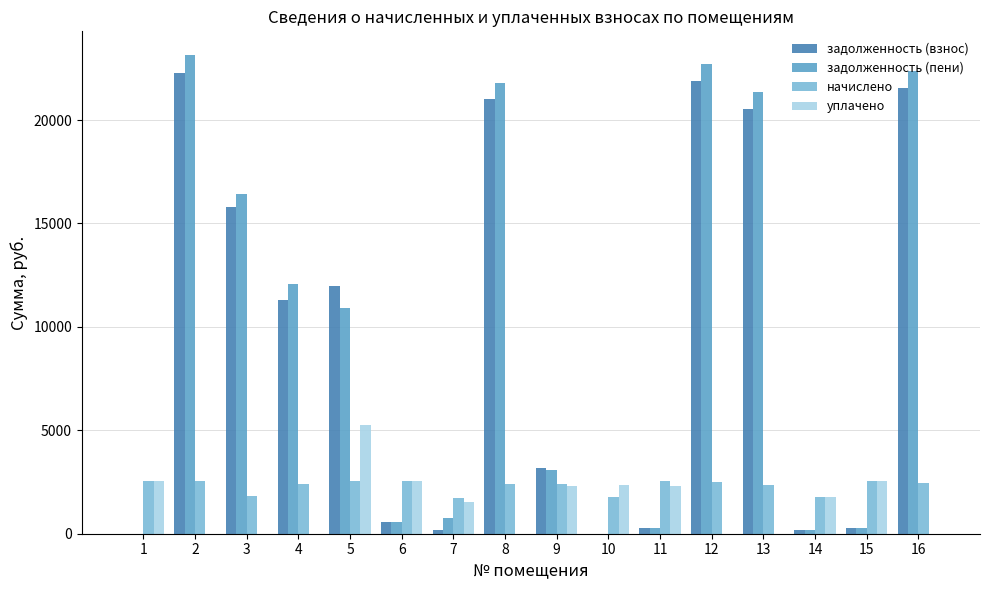

At which label does уплачено first exceed 1766?

1